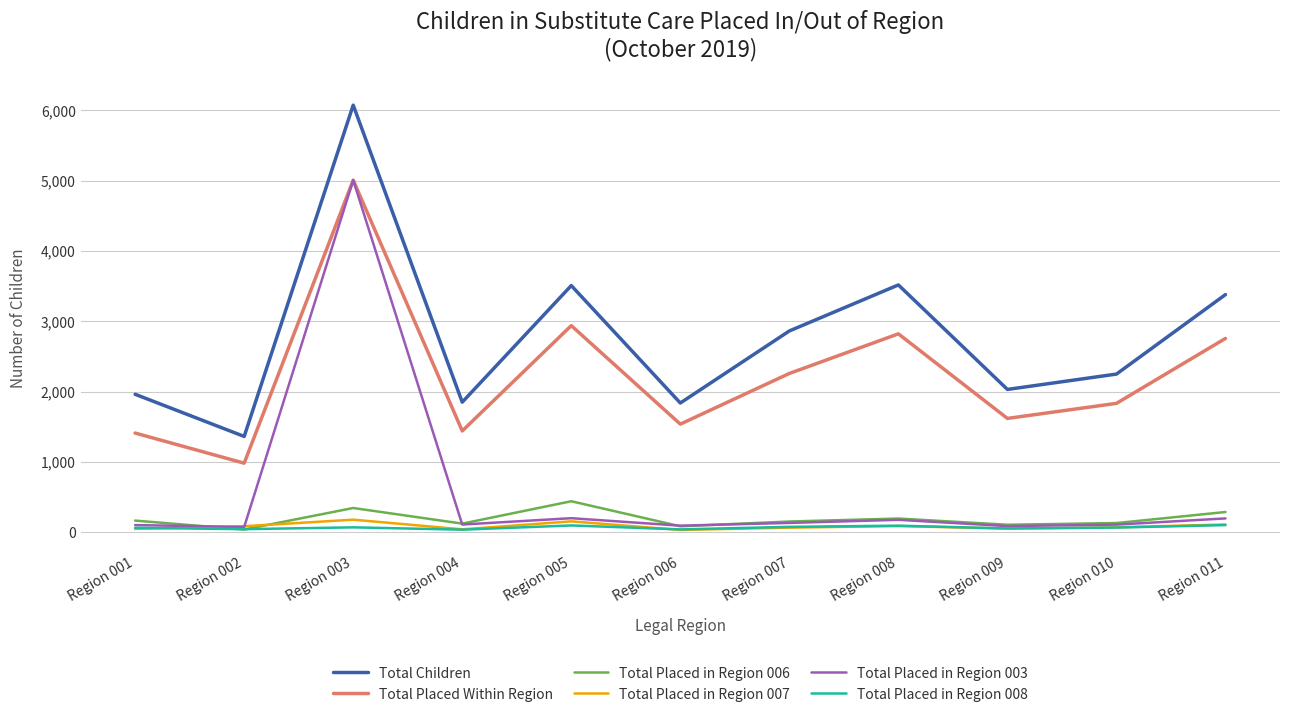

True or false: Total Placed in Region 007 and Total Children intersect in this chart.

False